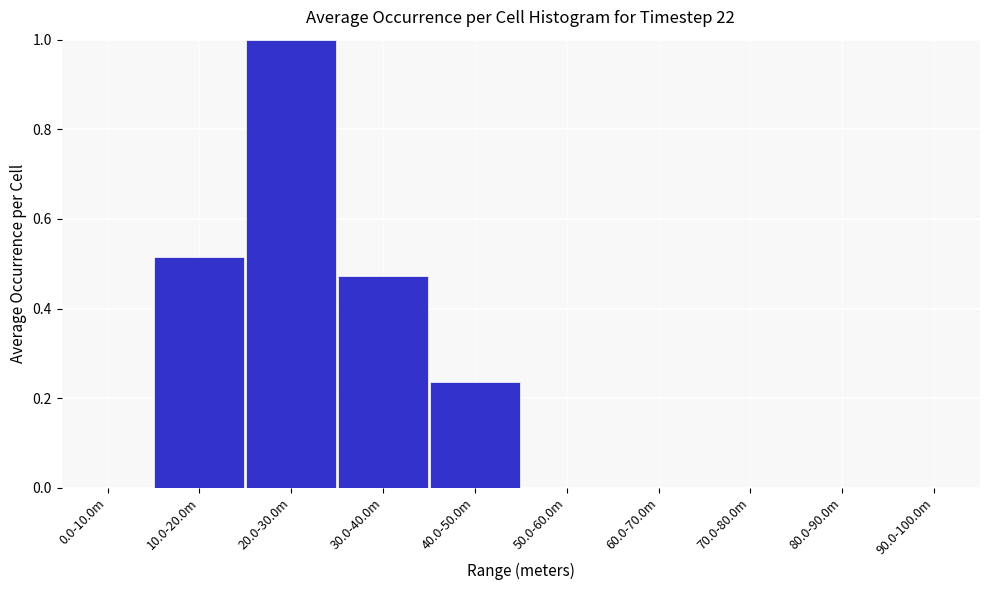

Between 10.0-20.0m and 30.0-40.0m, which is larger?

10.0-20.0m